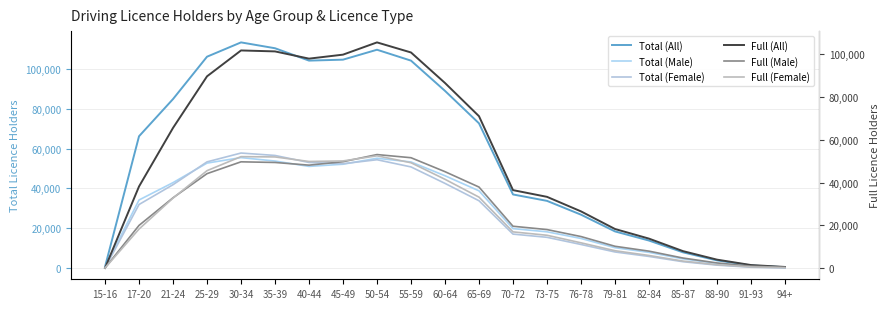

Count the number of categories in the chart.

21